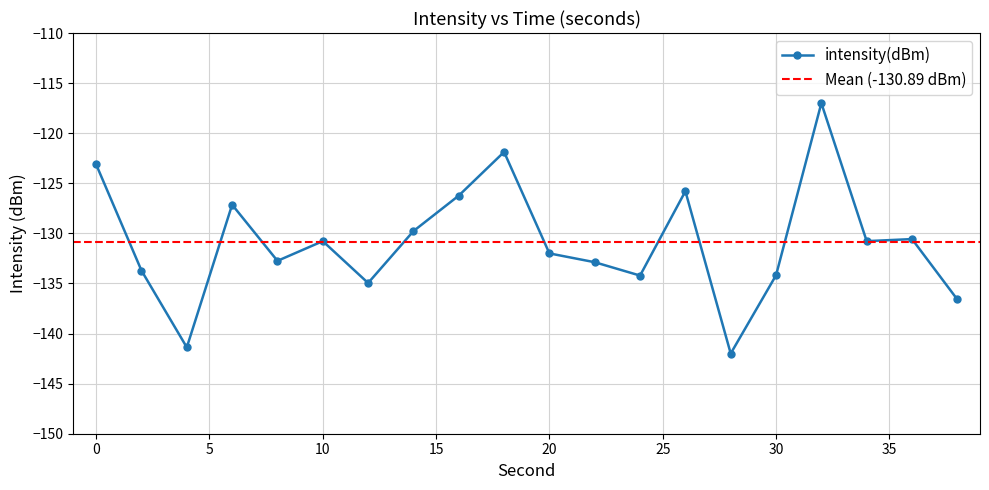

Reading right to left, what are all the values shown in this chart?

38=-136.6	36=-130.6	34=-130.8	32=-117.0	30=-134.2	28=-142.0	26=-125.8	24=-134.2	22=-132.9	20=-132.0	18=-121.9	16=-126.2	14=-129.8	12=-135.0	10=-130.8	8=-132.7	6=-127.1	4=-141.4	2=-133.7	0=-123.1